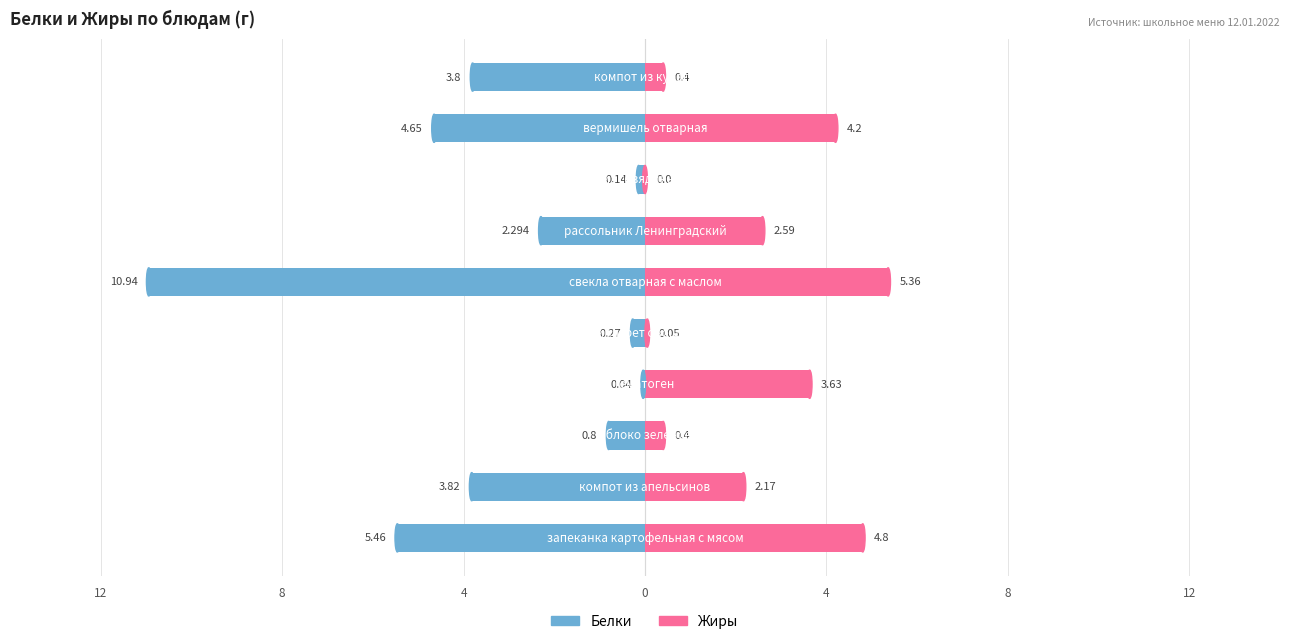

What is the difference between the maximum and minimum values in the Жиры series?

5.4